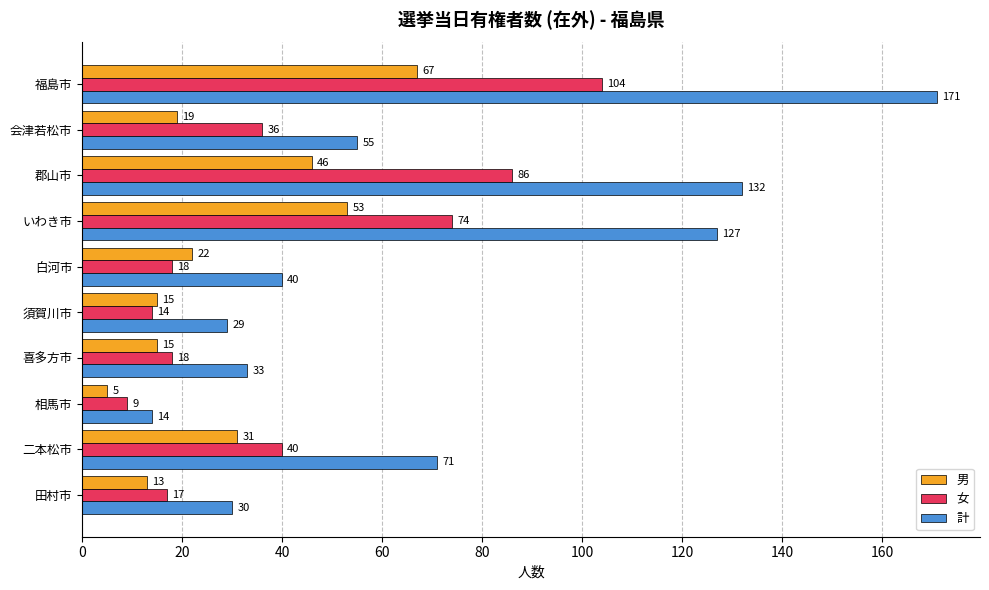

What is the difference between the maximum and minimum values in the 男 series?

62